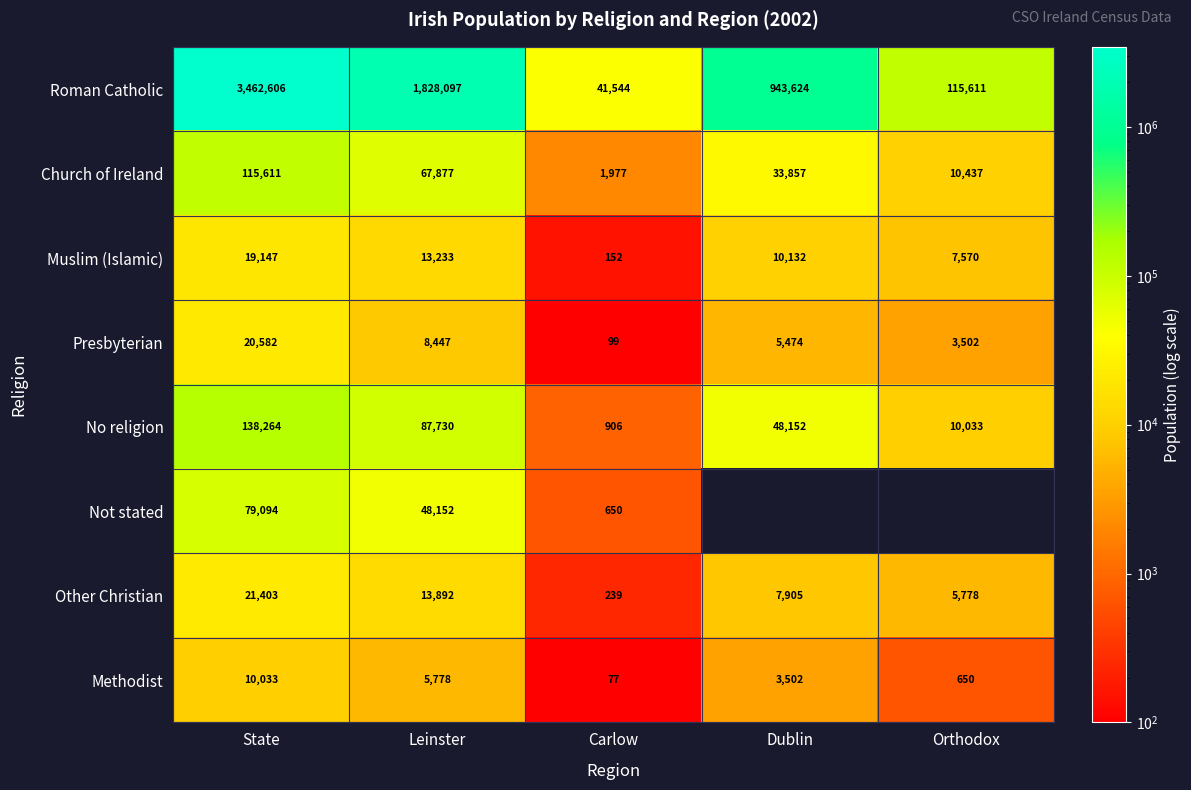

Rank the categories by Roman Catholic value from highest to lowest.

State, Leinster, Dublin, Orthodox, Carlow